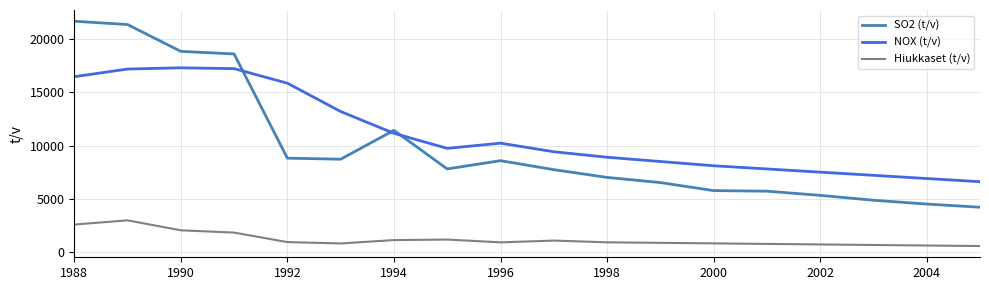

What is the difference between the maximum and minimum values in the SO2 (t/v) series?

17493